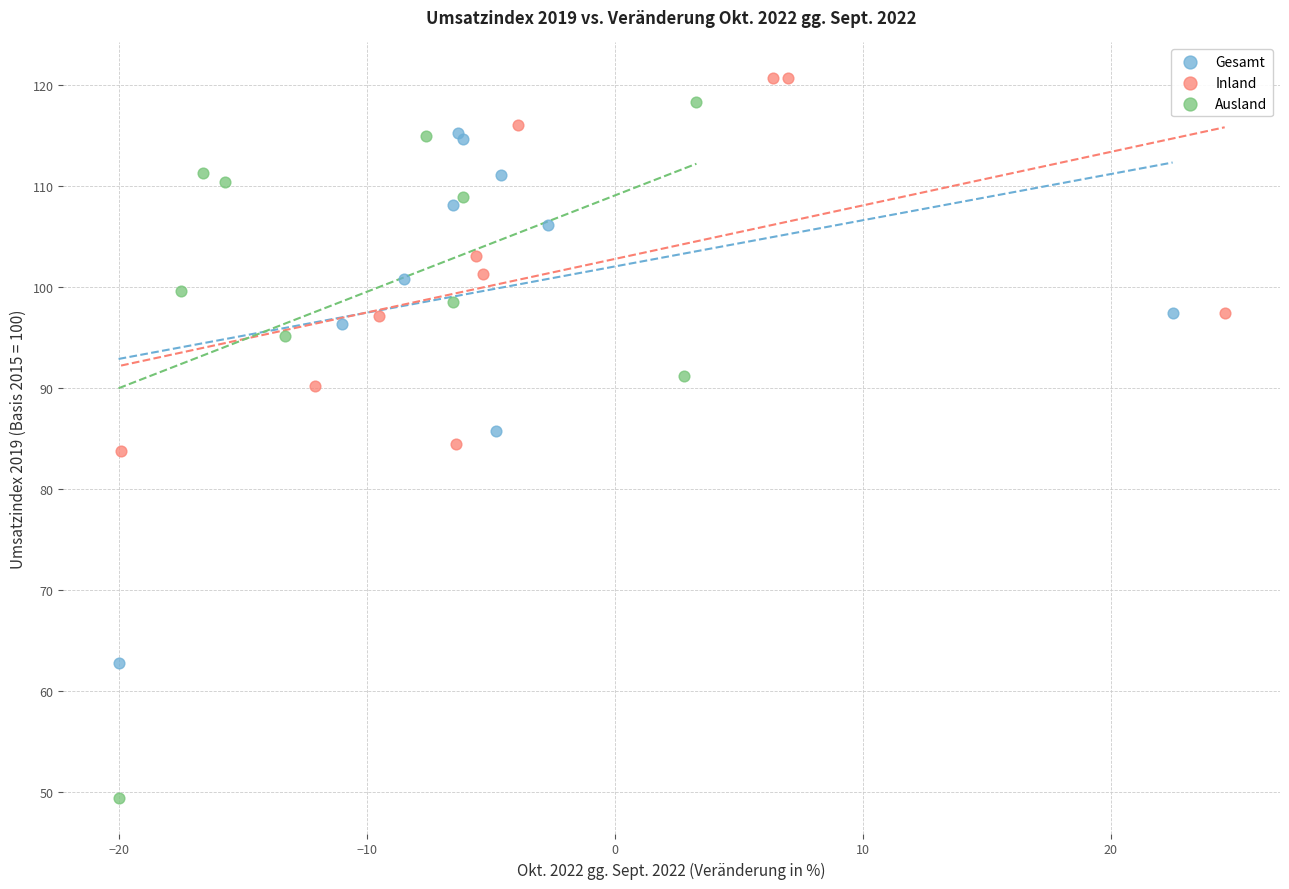

Which series has the widest spread of Y values?

Ausland